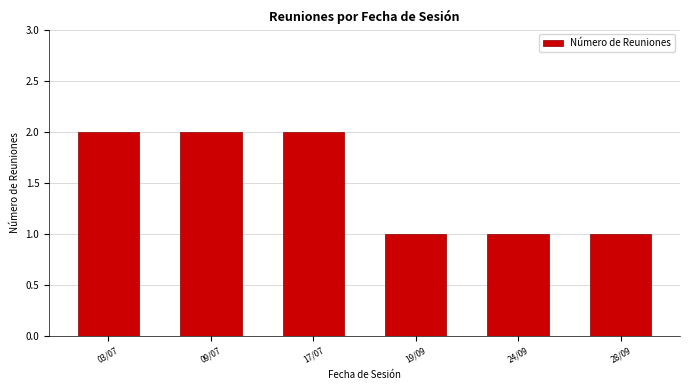

How many values are below 2?

3